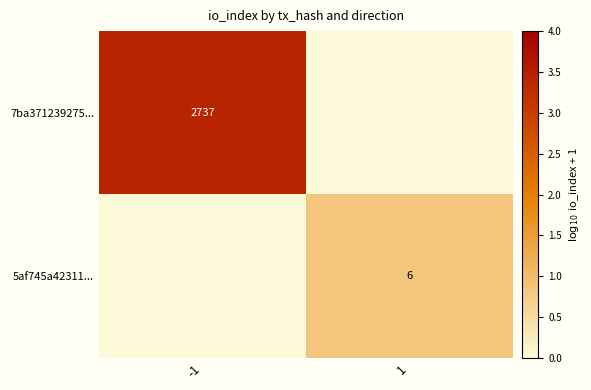

Is it true that 7ba371239275... equals 853 at -1?

False